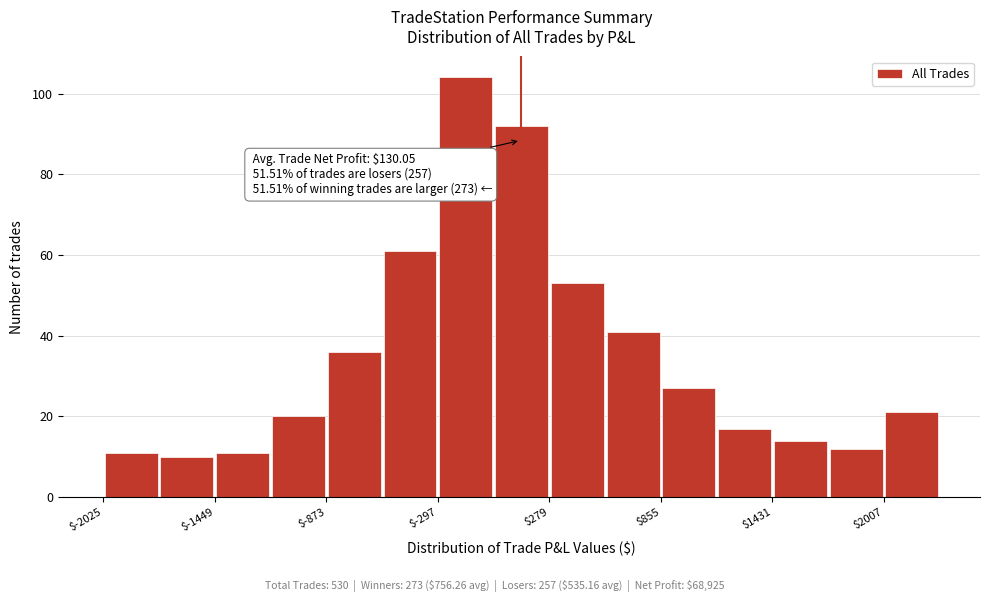

Read against the x-axis, roughly where is the centre of the tallest bar?

-200